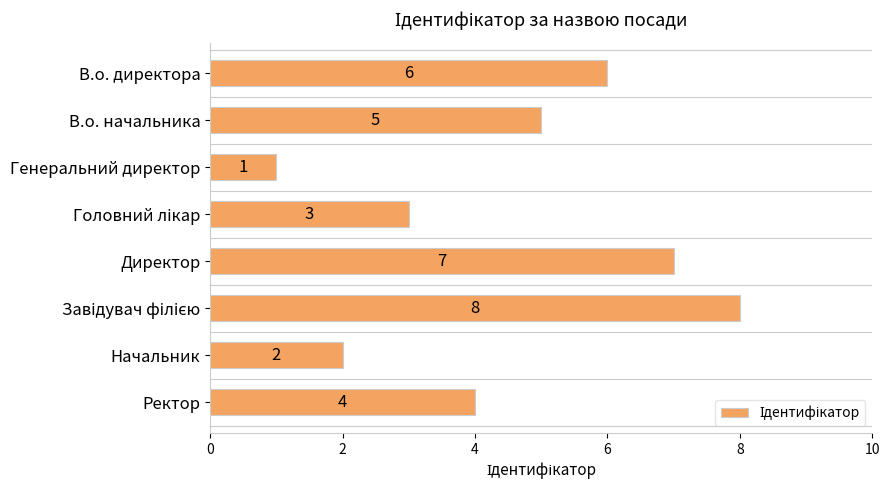

Reading bottom to top, what are all the values shown in this chart?

4	2	8	7	3	1	5	6